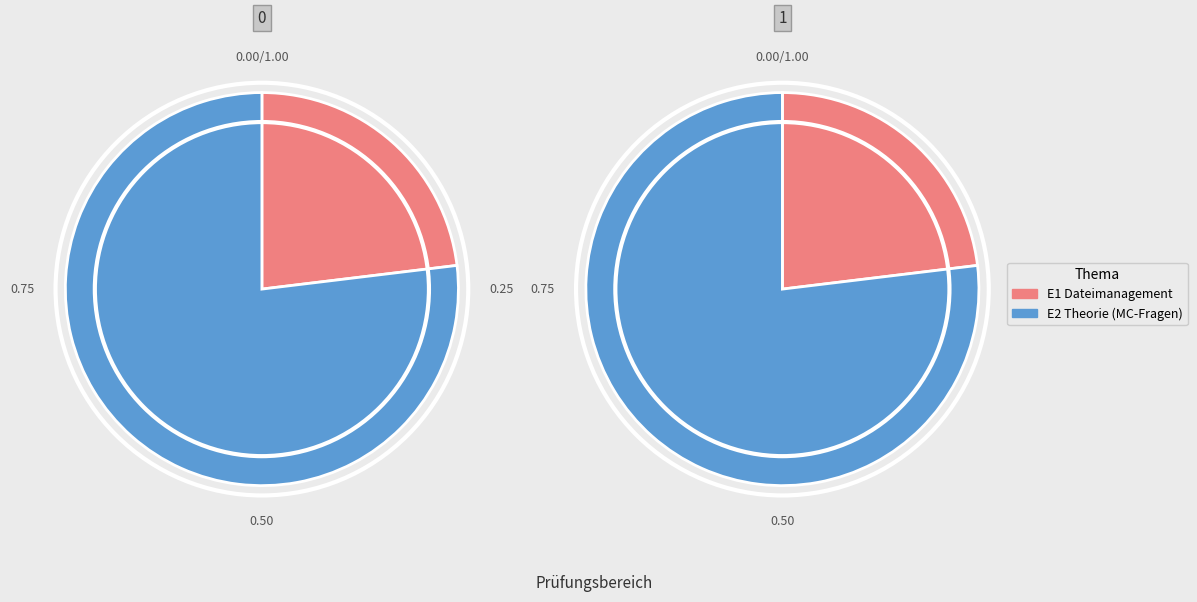

To the nearest percent, what is the combined percentage of E1 Dateimanagement and E2 Theorie (MC-Fragen)?

100%